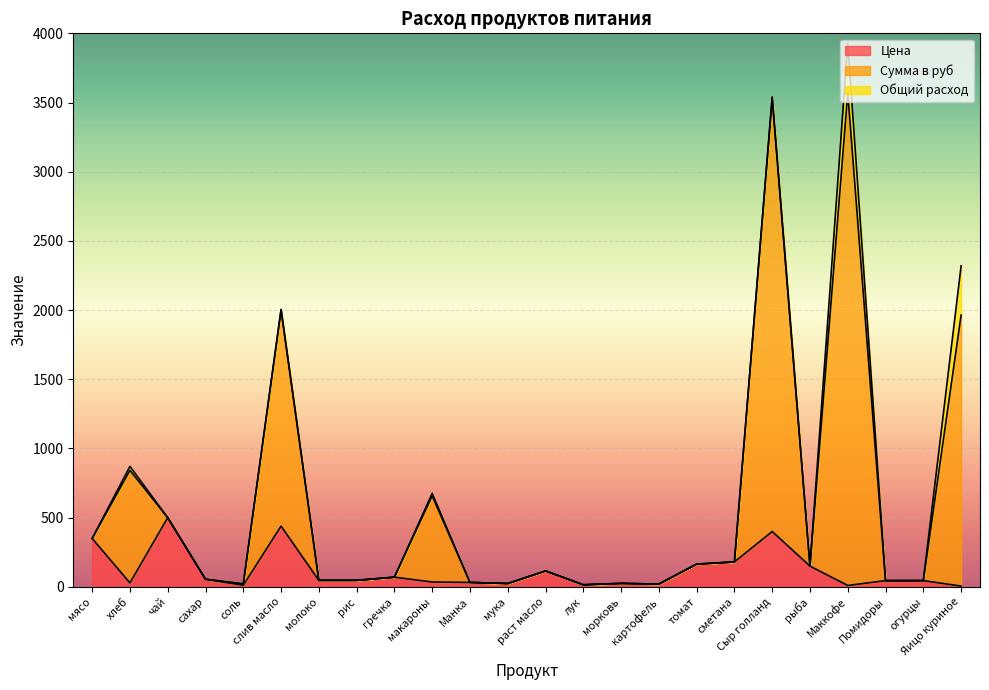

What is the maximum value for Цена?

500.0